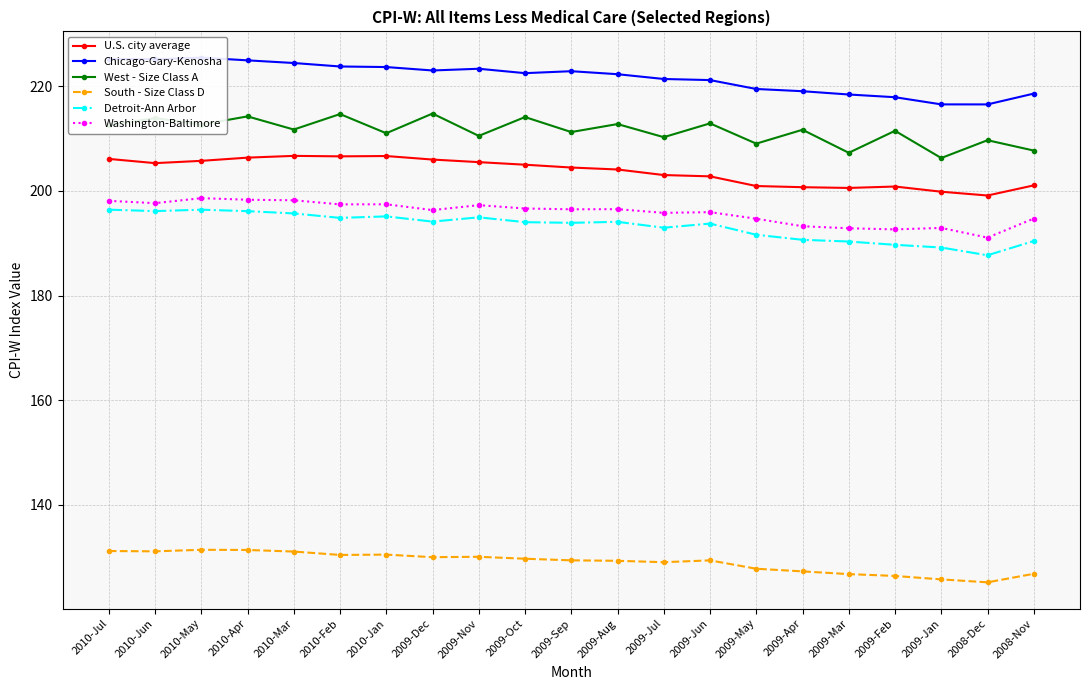

The value of Detroit-Ann Arbor at 2010-Jul is 338.0. True or false?

False